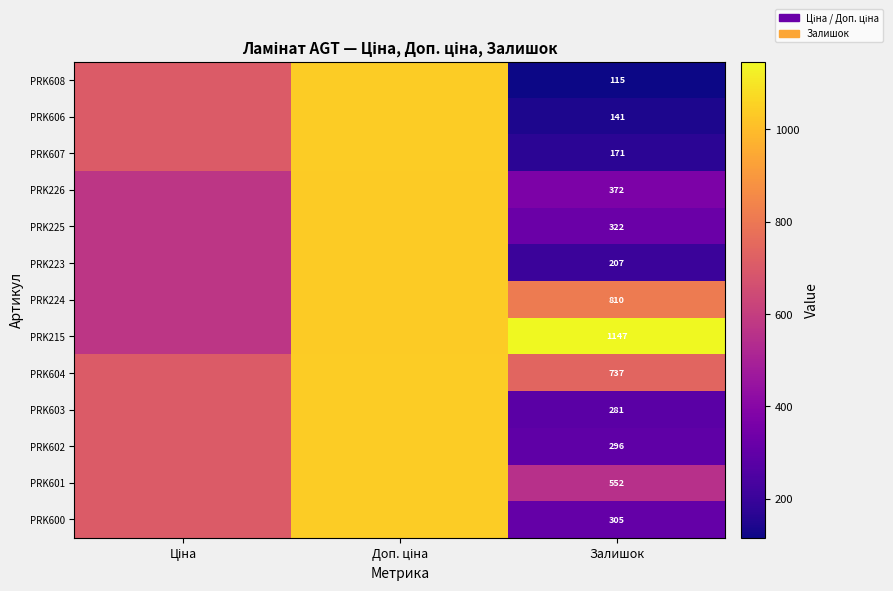

Which category has the lowest value in the PRK600 series?

Залишок